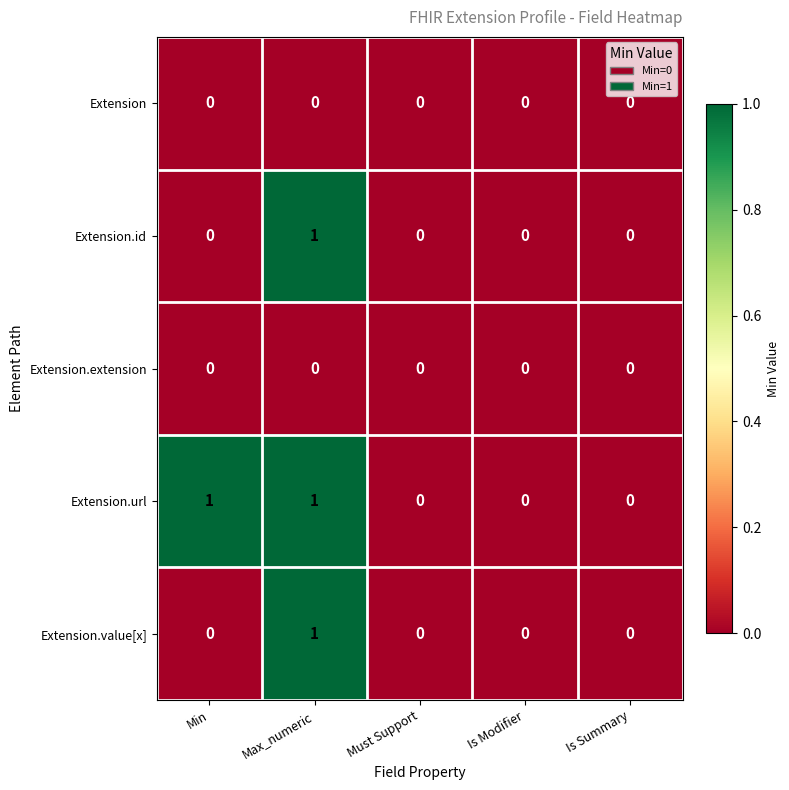

Reading left to right, extract all data points from this chart.

Extension: Min=0	Max_numeric=0	Must Support=0	Is Modifier=0	Is Summary=0
Extension.id: Min=0	Max_numeric=1	Must Support=0	Is Modifier=0	Is Summary=0
Extension.extension: Min=0	Max_numeric=0	Must Support=0	Is Modifier=0	Is Summary=0
Extension.url: Min=1	Max_numeric=1	Must Support=0	Is Modifier=0	Is Summary=0
Extension.value[x]: Min=0	Max_numeric=1	Must Support=0	Is Modifier=0	Is Summary=0